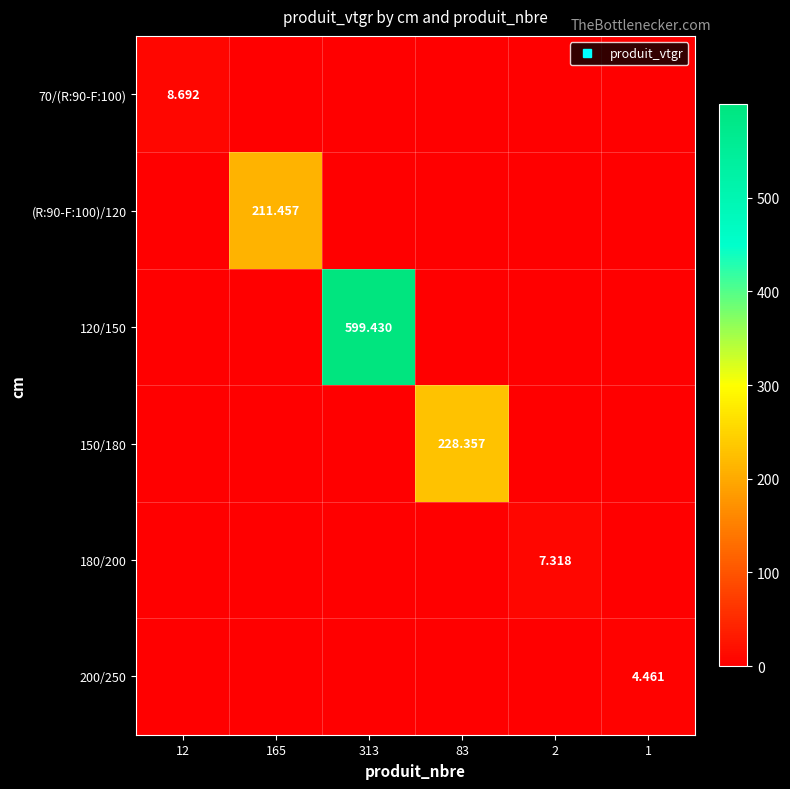

Which series has the largest range (max minus min)?

120/150